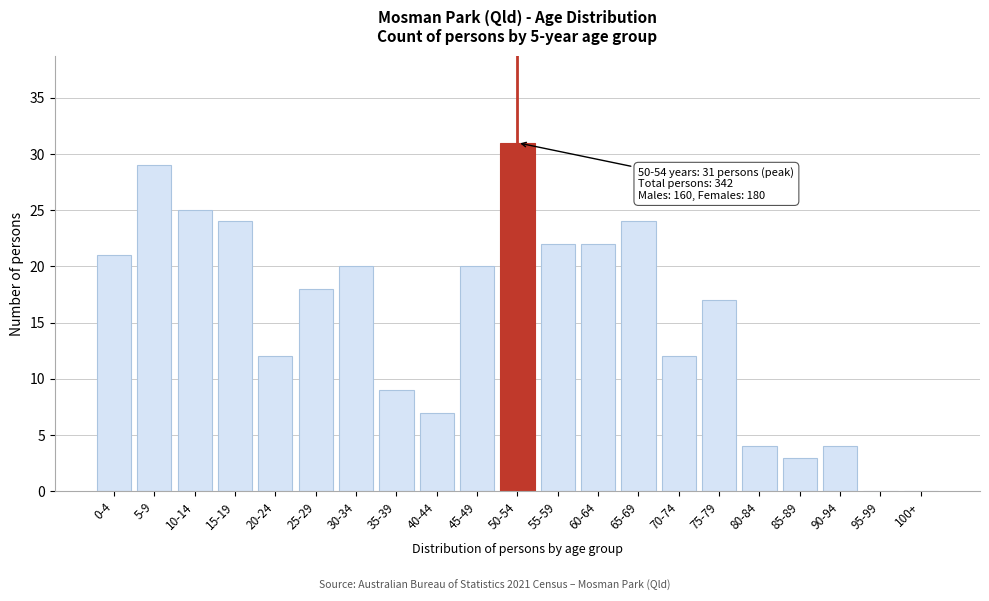

Reading left to right, what are all the values shown in this chart?

0-4=21	5-9=29	10-14=25	15-19=24	20-24=12	25-29=18	30-34=20	35-39=9	40-44=7	45-49=20	50-54=31	55-59=22	60-64=22	65-69=24	70-74=12	75-79=17	80-84=4	85-89=3	90-94=4	95-99=0	100+=0